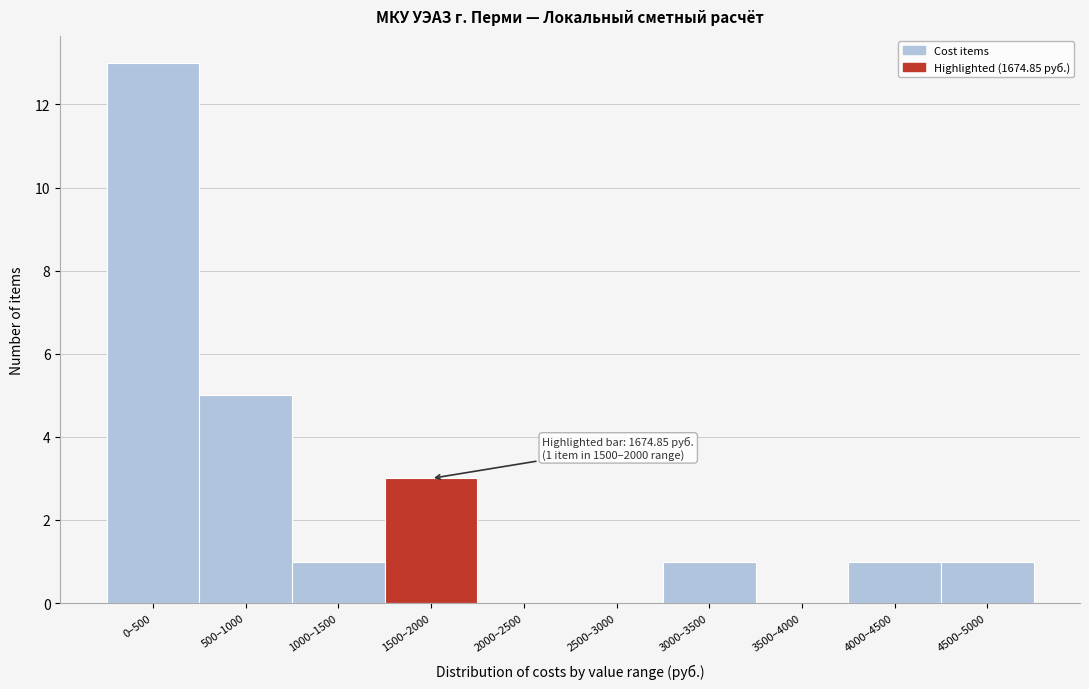

Reading left to right, list all the values displayed in this chart.

0–500=13	500–1000=5	1000–1500=1	1500–2000=3	2000–2500=0	2500–3000=0	3000–3500=1	3500–4000=0	4000–4500=1	4500–5000=1